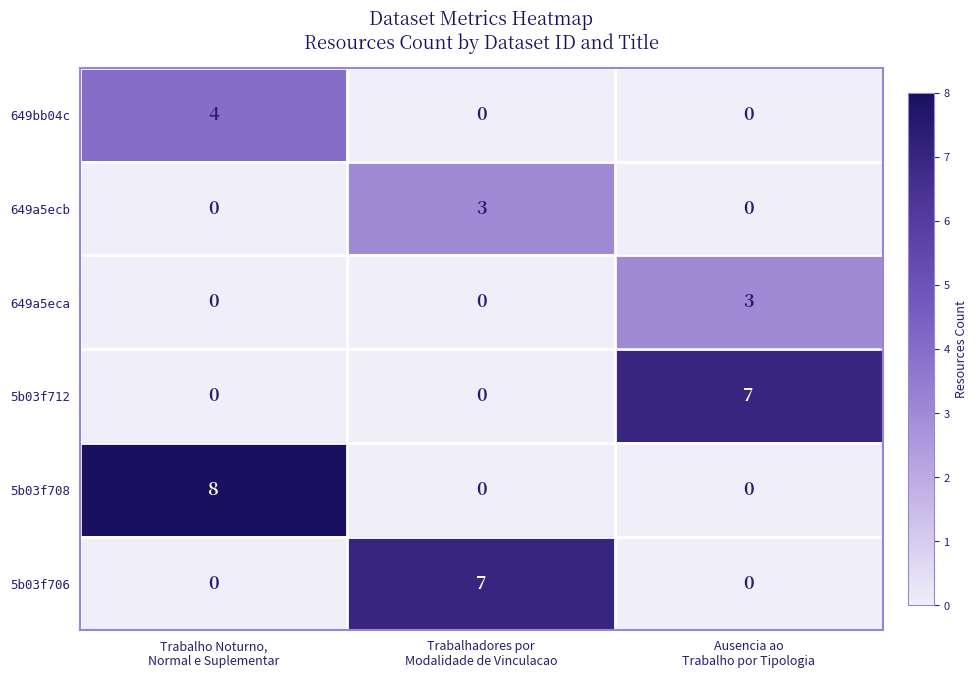

Count the 649a5eca values in the range 0 to 3.

3